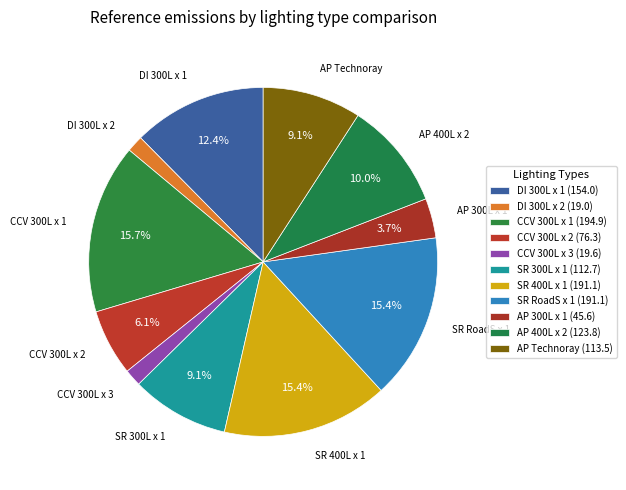

How many segments does this pie chart have?

11